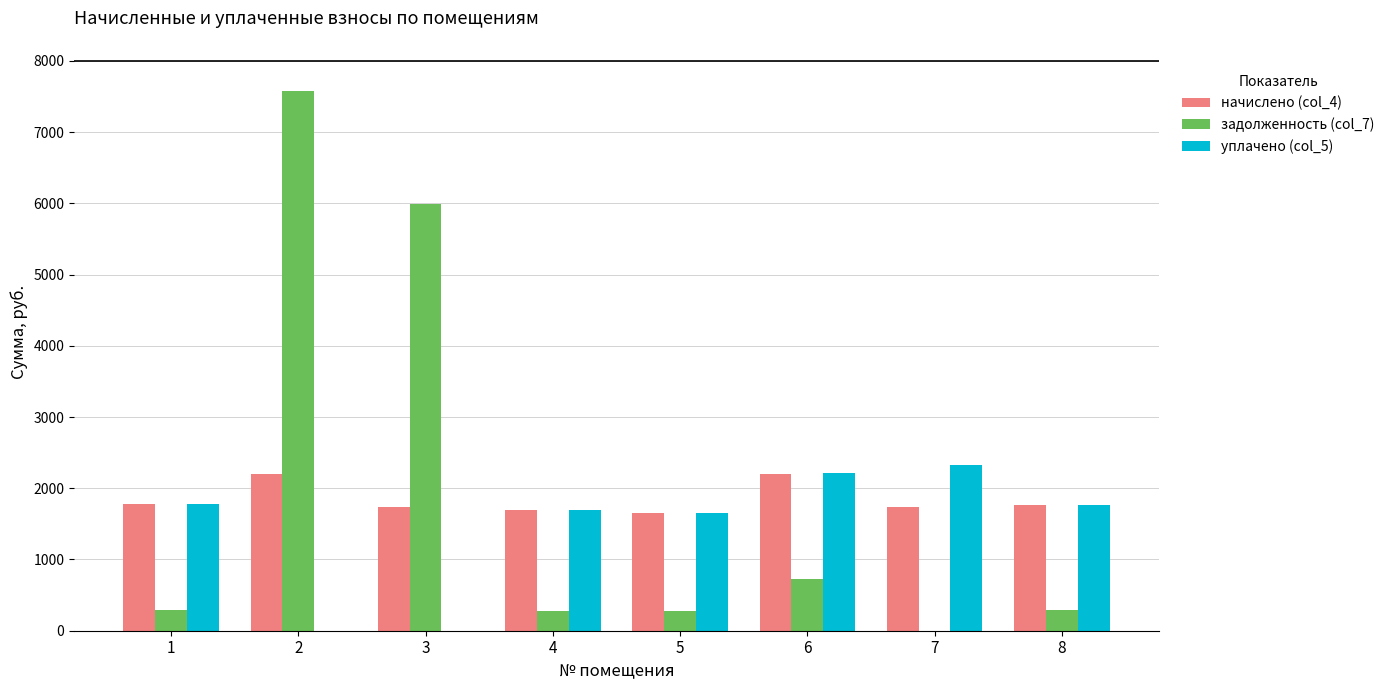

What is the spread (max minus min) of values at 5?

1370.9